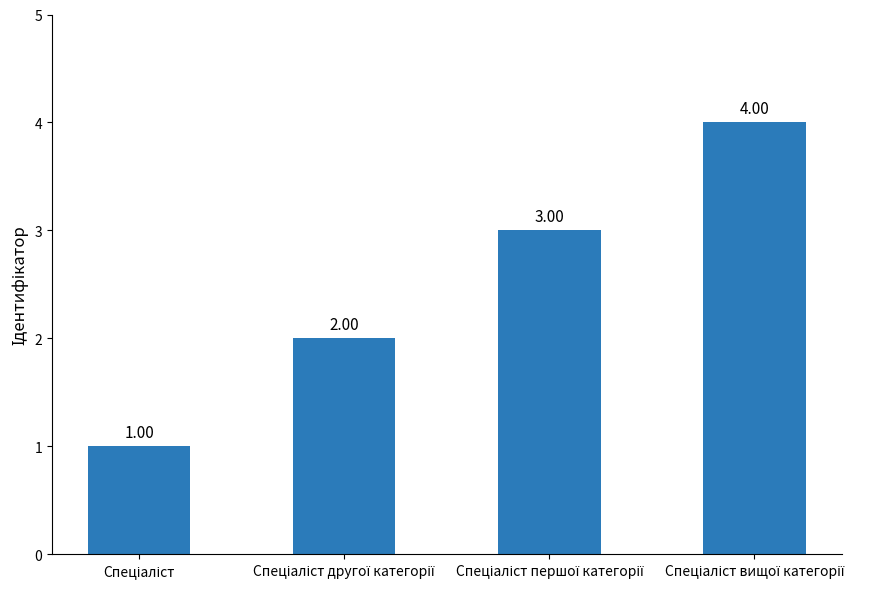

What is the sum of all values?

10